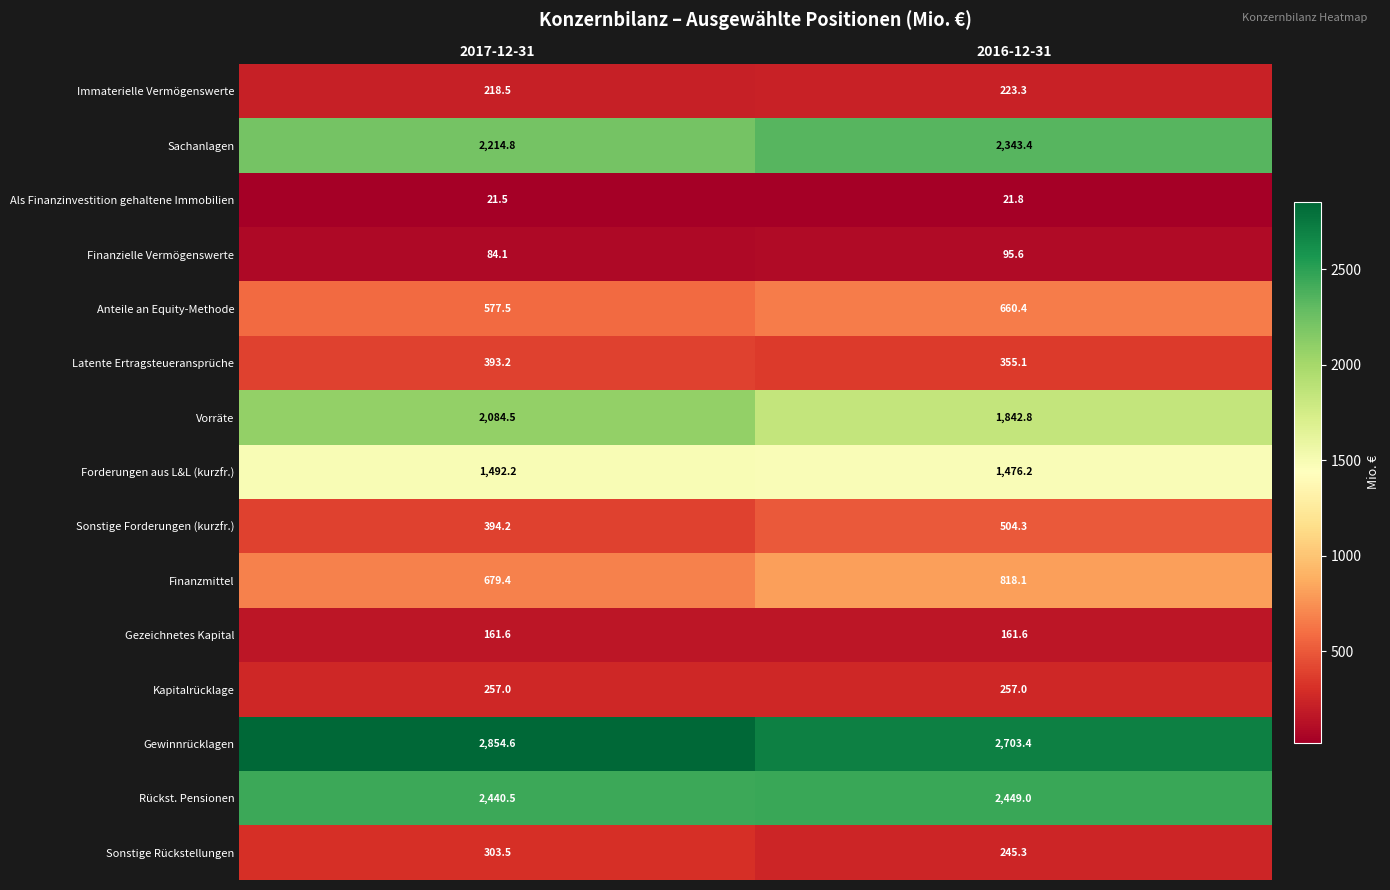

Read the Forderungen aus L&L (kurzfr.) value at 2017-12-31.

1492.2